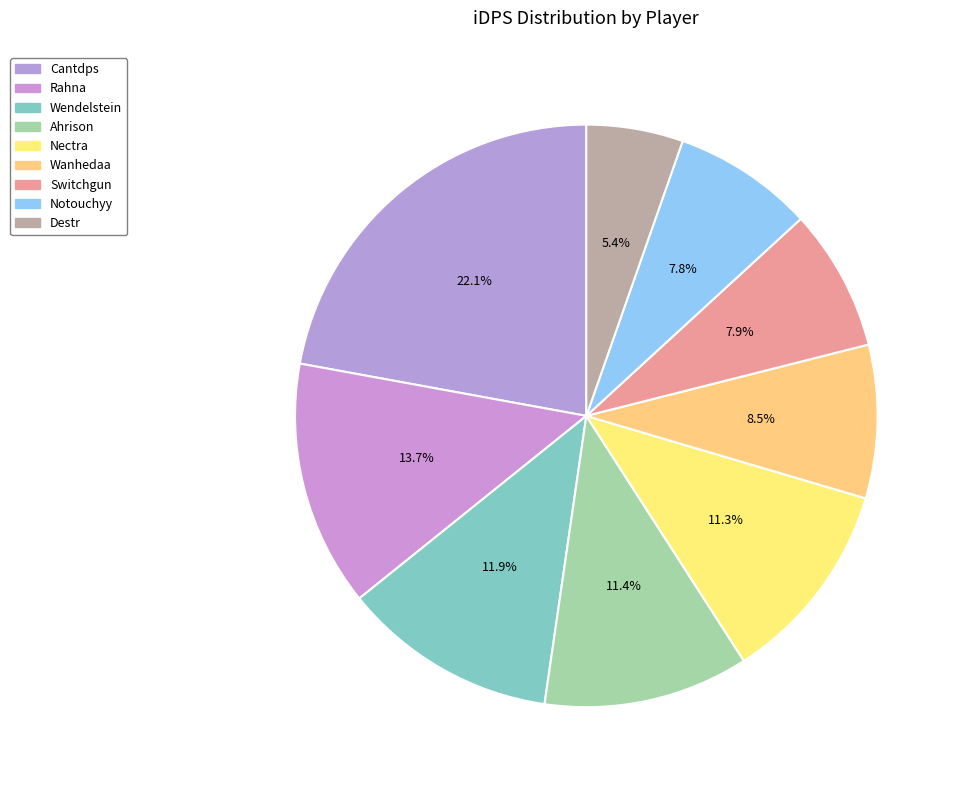

What is the ratio of the value at Switchgun to the value at Nectra?

0.7